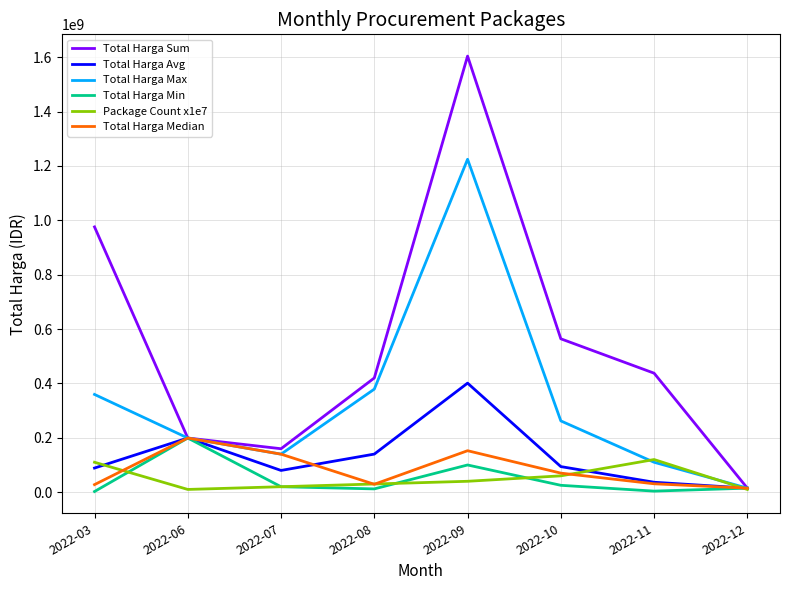

What is the total value across all series at 2022-09?

3522357750.0